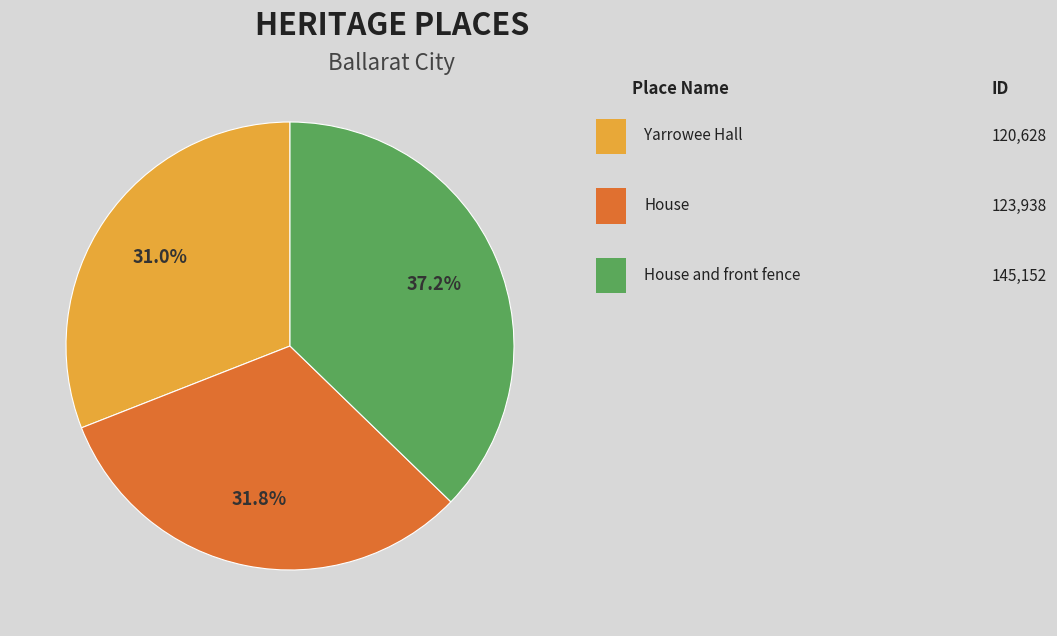

Is there any slice that represents more than half of the pie?

No